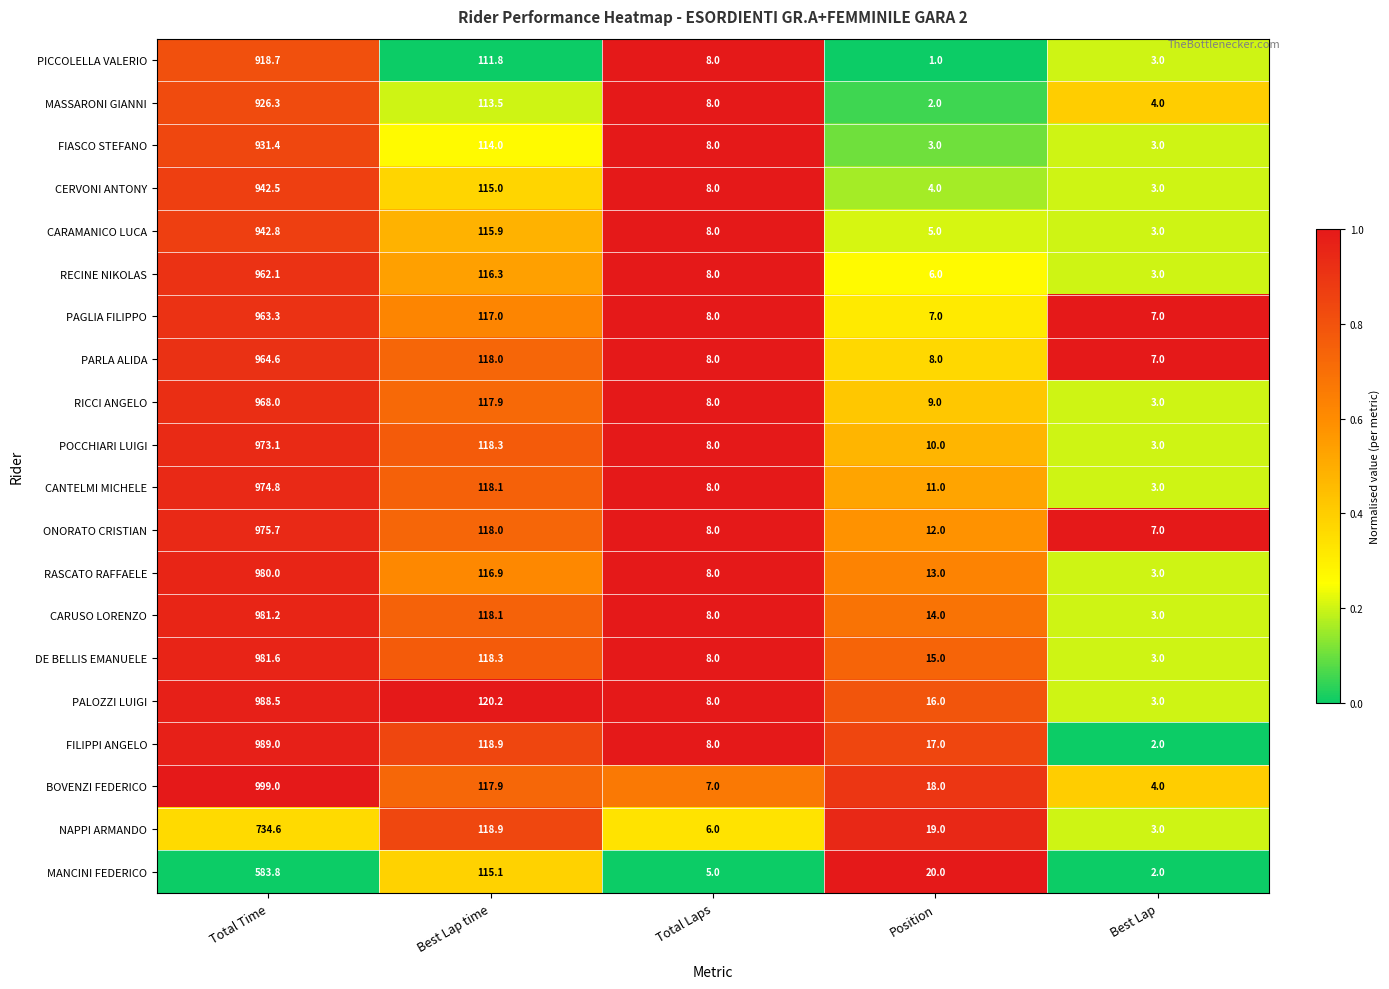

At which label does CARAMANICO LUCA first exceed 8?

Total Time